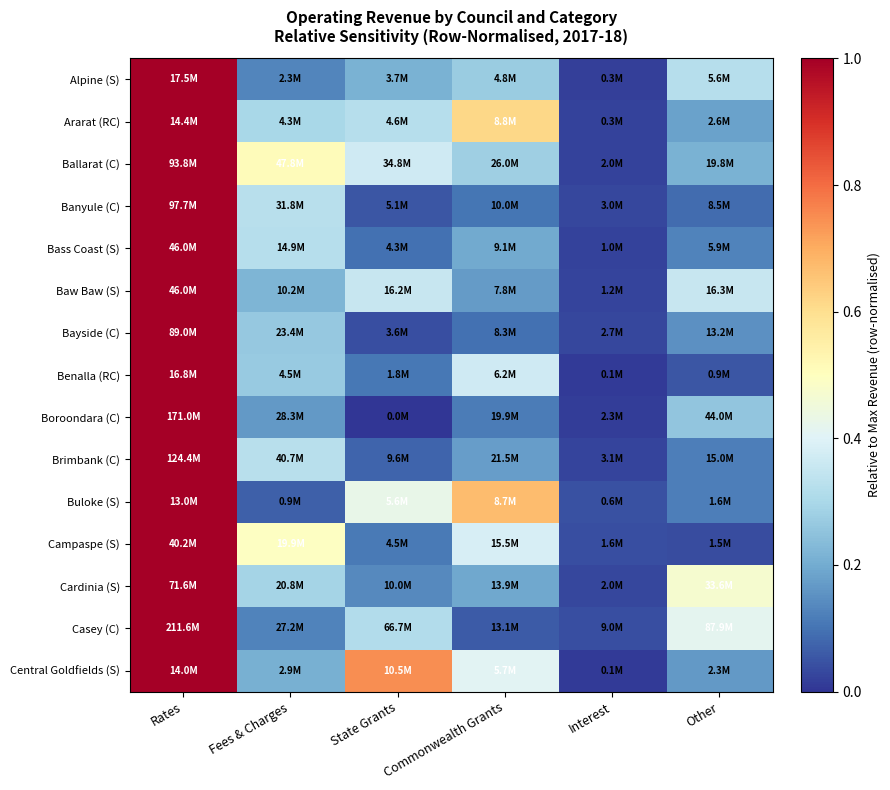

Reading left to right, extract all data points from this chart.

Alpine (S): Rates=1.0	Fees & Charges=0.1	State Grants=0.2	Commonwealth Grants=0.3	Interest=0.0	Other=0.3
Ararat (RC): Rates=1.0	Fees & Charges=0.3	State Grants=0.3	Commonwealth Grants=0.6	Interest=0.0	Other=0.2
Ballarat (C): Rates=1.0	Fees & Charges=0.5	State Grants=0.4	Commonwealth Grants=0.3	Interest=0.0	Other=0.2
Banyule (C): Rates=1.0	Fees & Charges=0.3	State Grants=0.1	Commonwealth Grants=0.1	Interest=0.0	Other=0.1
Bass Coast (S): Rates=1.0	Fees & Charges=0.3	State Grants=0.1	Commonwealth Grants=0.2	Interest=0.0	Other=0.1
Baw Baw (S): Rates=1.0	Fees & Charges=0.2	State Grants=0.4	Commonwealth Grants=0.2	Interest=0.0	Other=0.4
Bayside (C): Rates=1.0	Fees & Charges=0.3	State Grants=0.0	Commonwealth Grants=0.1	Interest=0.0	Other=0.1
Benalla (RC): Rates=1.0	Fees & Charges=0.3	State Grants=0.1	Commonwealth Grants=0.4	Interest=0.0	Other=0.1
Boroondara (C): Rates=1.0	Fees & Charges=0.2	State Grants=0.0	Commonwealth Grants=0.1	Interest=0.0	Other=0.3
Brimbank (C): Rates=1.0	Fees & Charges=0.3	State Grants=0.1	Commonwealth Grants=0.2	Interest=0.0	Other=0.1
Buloke (S): Rates=1.0	Fees & Charges=0.1	State Grants=0.4	Commonwealth Grants=0.7	Interest=0.0	Other=0.1
Campaspe (S): Rates=1.0	Fees & Charges=0.5	State Grants=0.1	Commonwealth Grants=0.4	Interest=0.0	Other=0.0
Cardinia (S): Rates=1.0	Fees & Charges=0.3	State Grants=0.1	Commonwealth Grants=0.2	Interest=0.0	Other=0.5
Casey (C): Rates=1.0	Fees & Charges=0.1	State Grants=0.3	Commonwealth Grants=0.1	Interest=0.0	Other=0.4
Central Goldfields (S): Rates=1.0	Fees & Charges=0.2	State Grants=0.7	Commonwealth Grants=0.4	Interest=0.0	Other=0.2